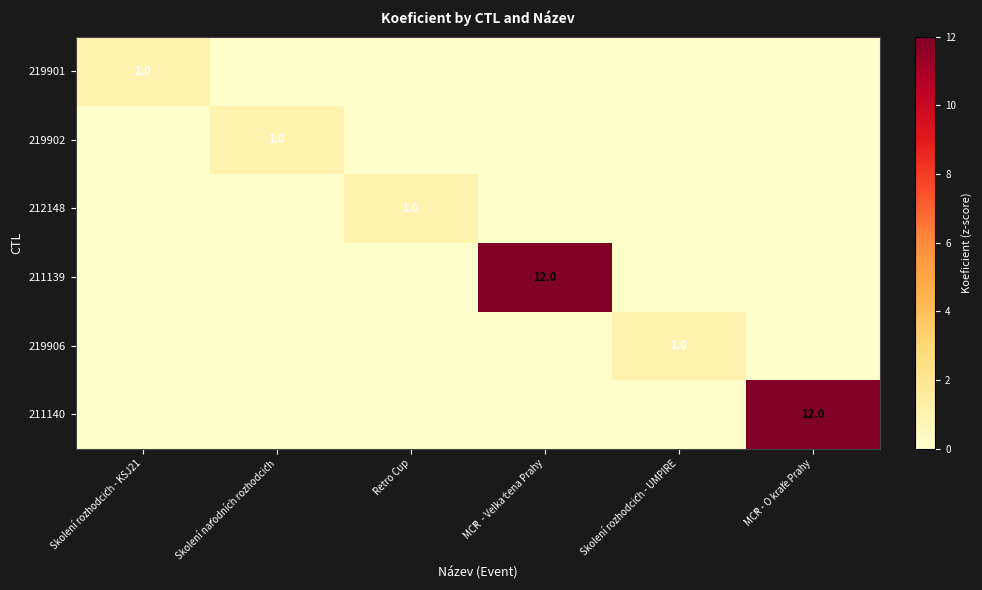

The 211139 series shows 12 at MČR  - Velká cena Prahy. True or false?

True